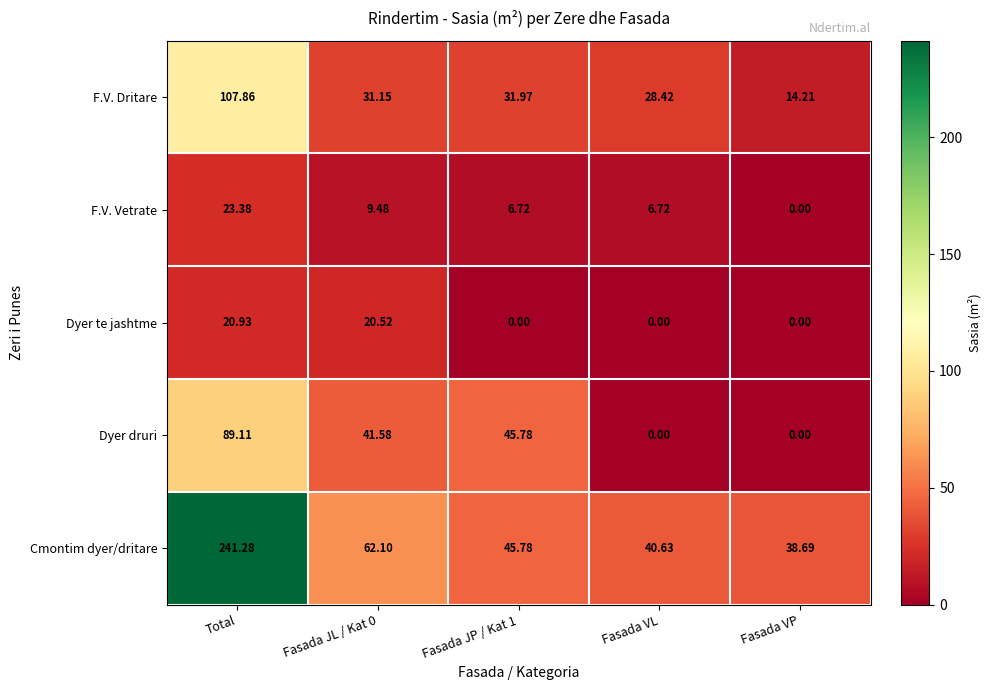

Which category has the lowest value in the F.V. Vetrate series?

Fasada VP